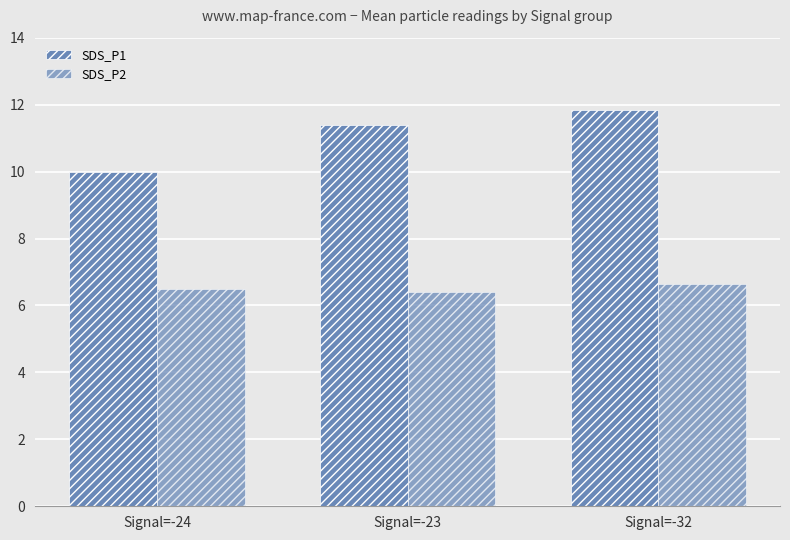

How many distinct data groups are displayed?

2